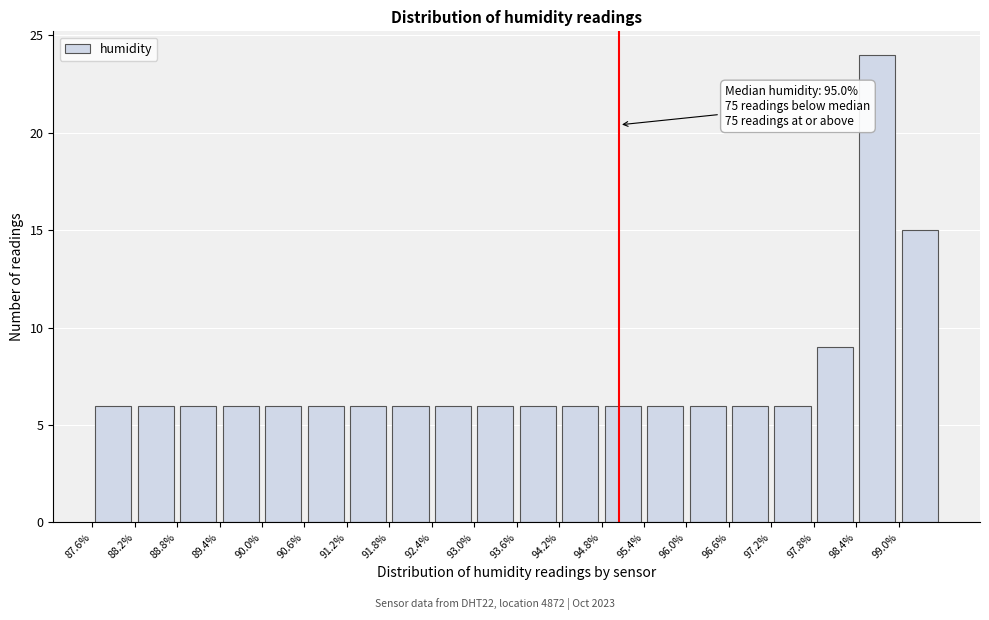

Which range on the x-axis has the tallest bar?

98.4 to 99.0